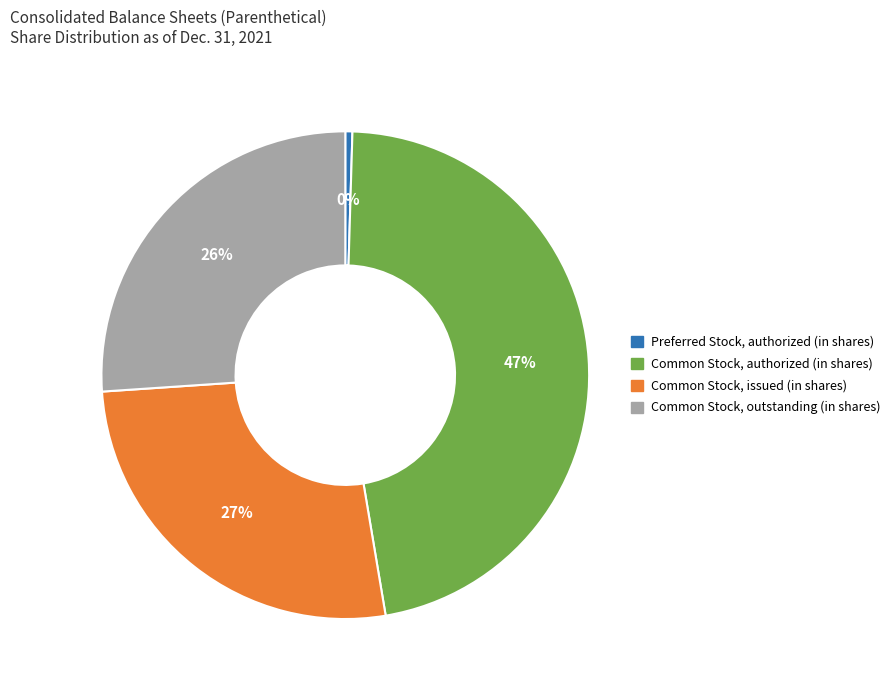

Does Common Stock, issued (in shares) account for over 50% of the chart?

No